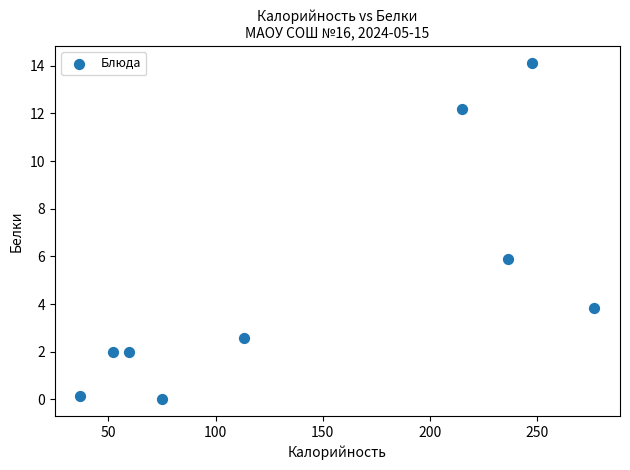

What is the average Y value?

4.7